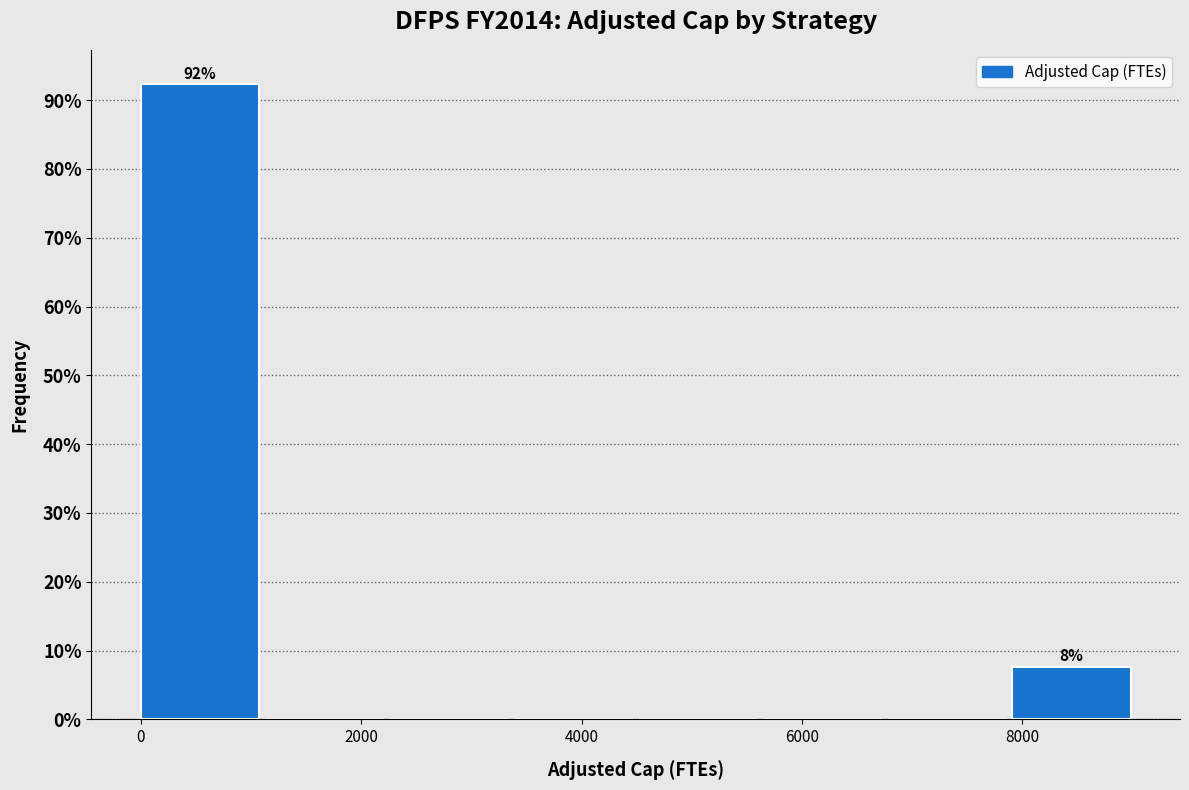

Which range on the x-axis has the tallest bar?

0 to 1200